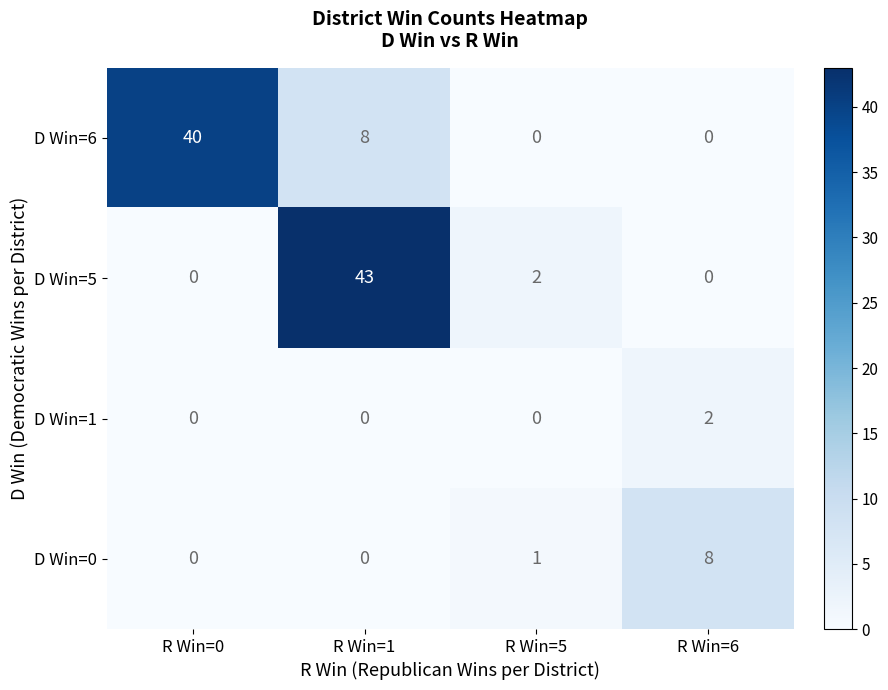

Which series changed the most between R Win=1 and R Win=6?

D Win=5